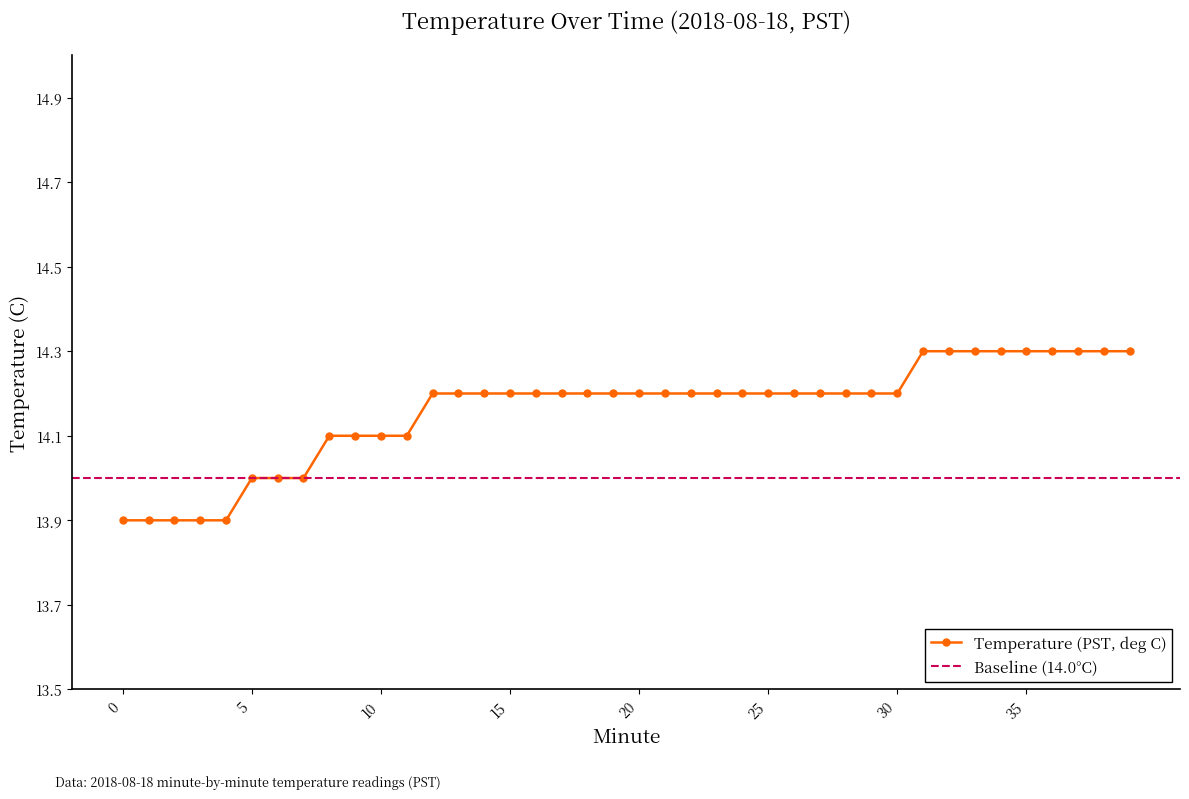

Which has a higher value, 27 or 34?

34